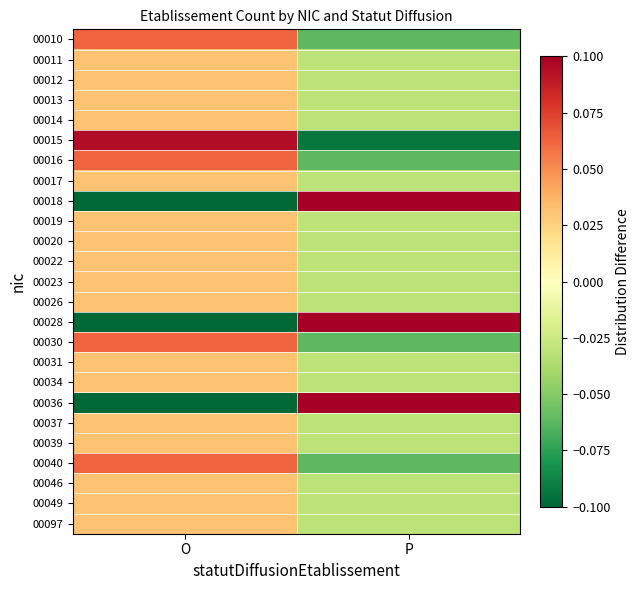

Which label corresponds to the smallest value in the chart?

O